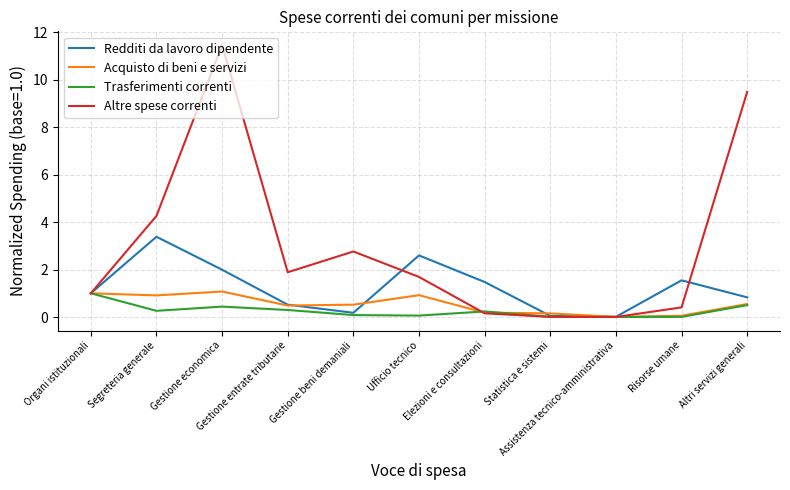

Rank the series at Ufficio tecnico from highest to lowest value.

Redditi da lavoro dipendente, Altre spese correnti, Acquisto di beni e servizi, Trasferimenti correnti